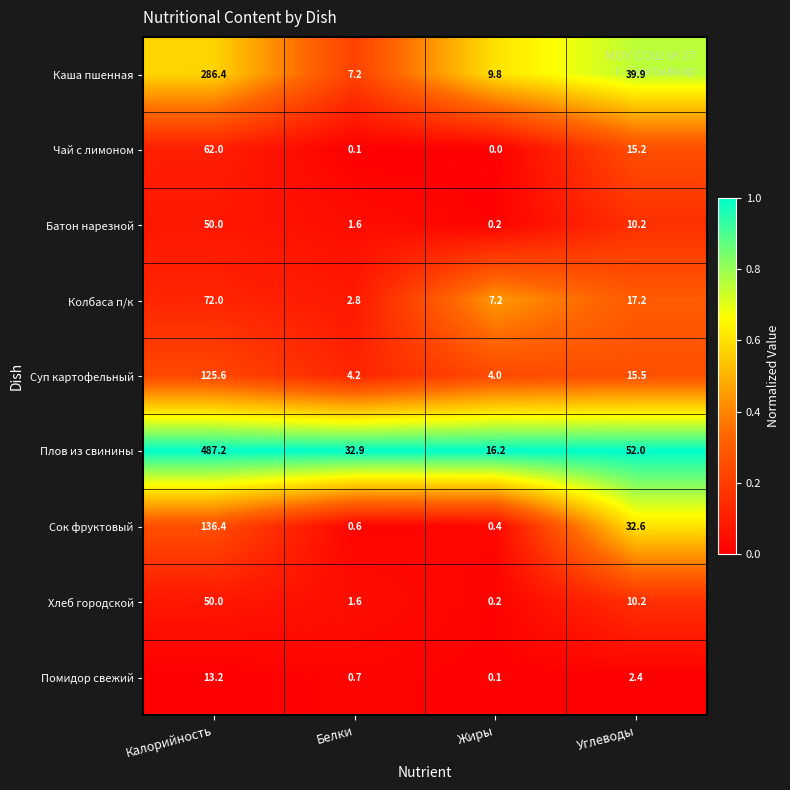

What value does the Батон нарезной series have at Калорийность?

50.0